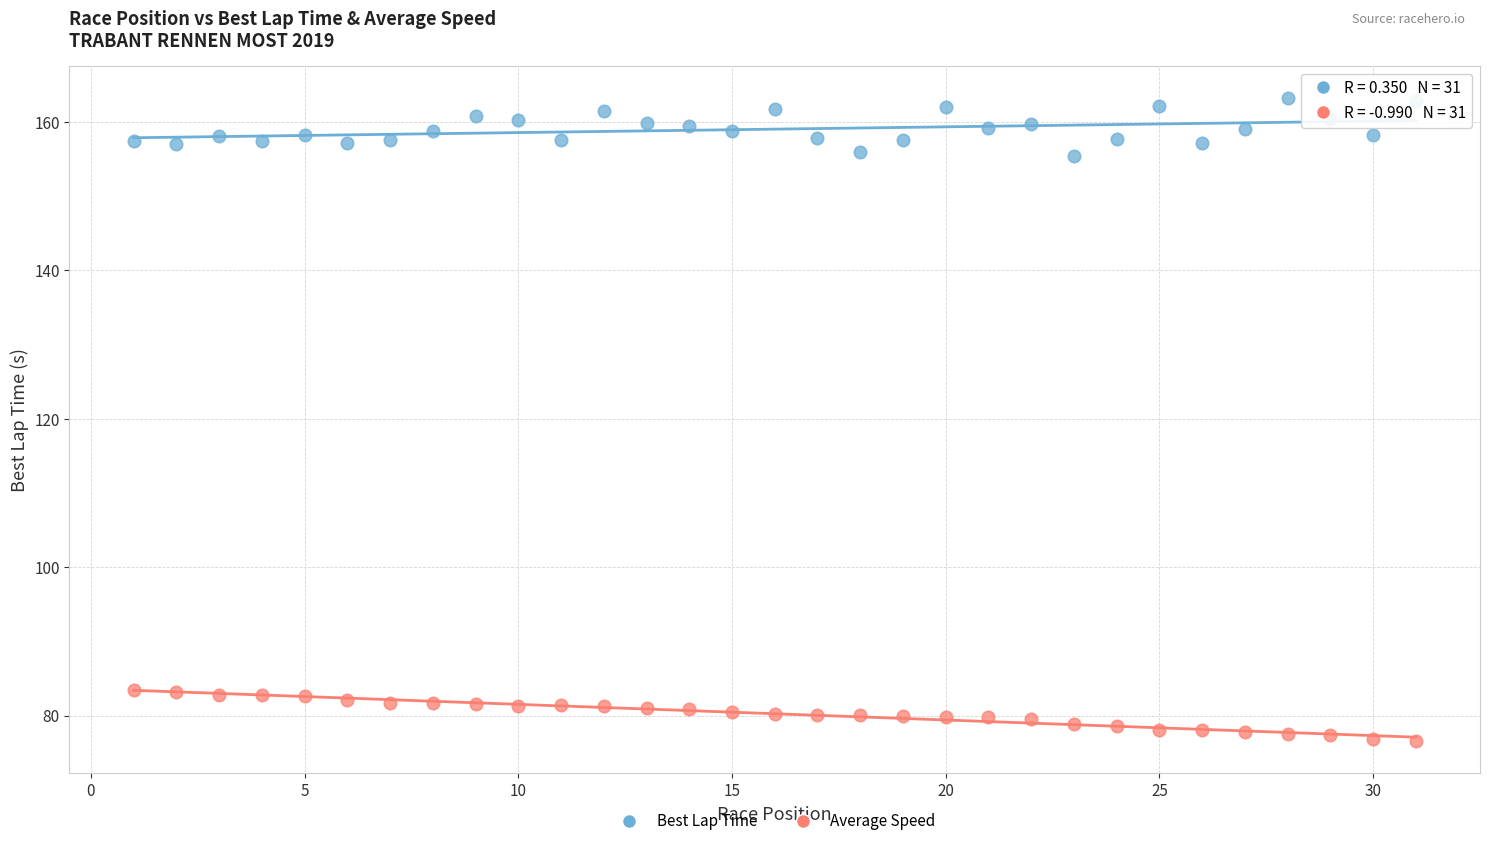

Across all data points, what is the range of Y values (max minus min)?

86.6